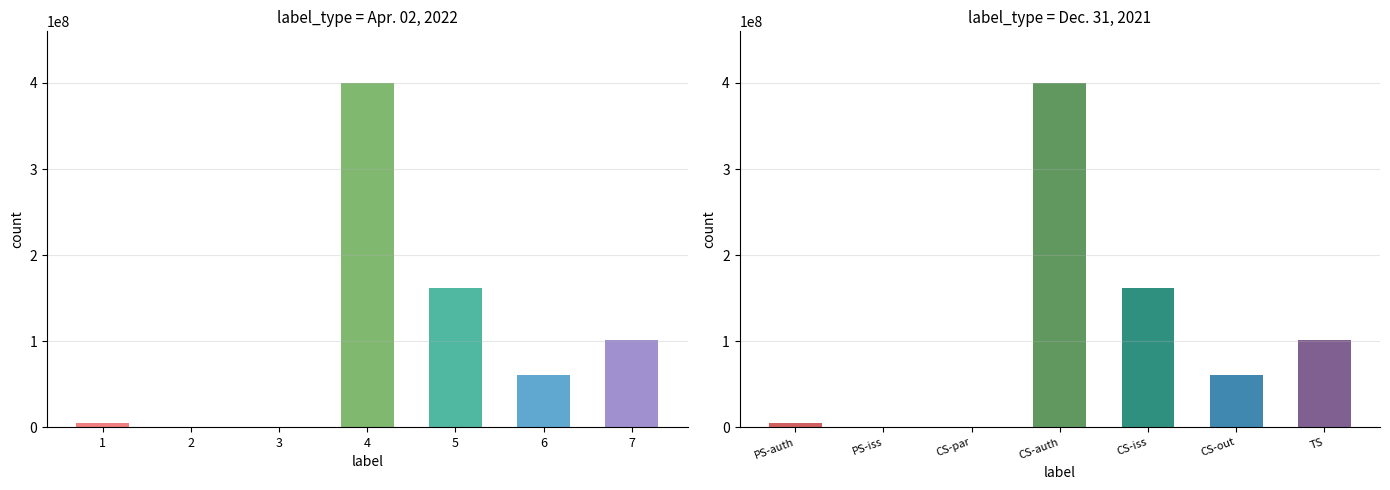

Does the chart contain stacked bars?

No